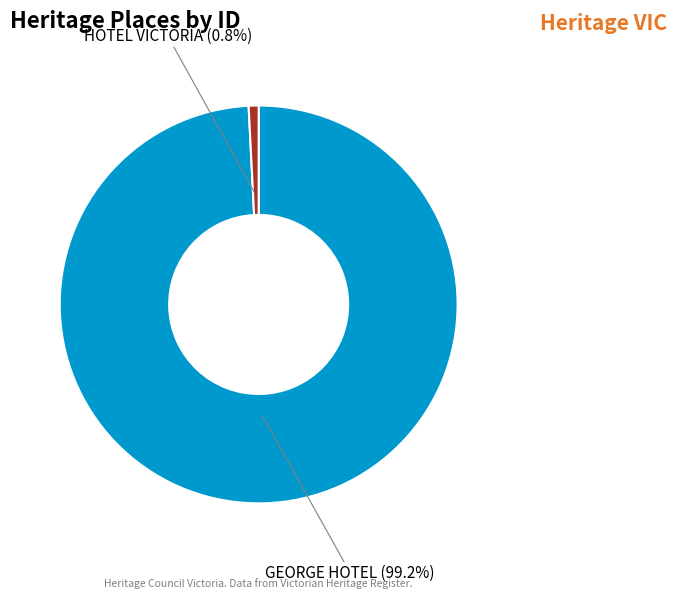

Does any single category account for the majority?

Yes